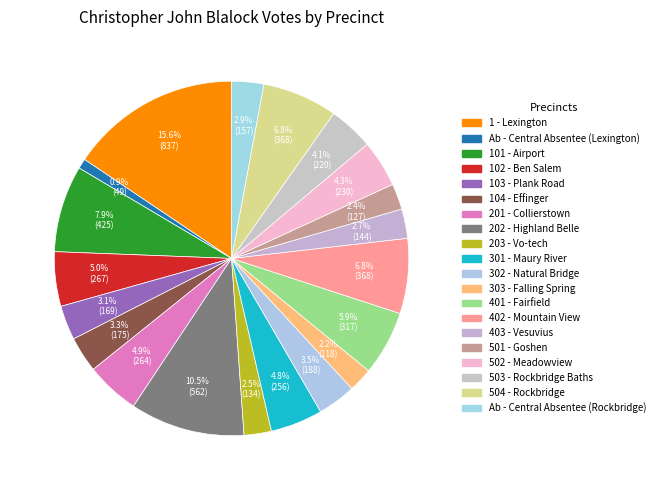

What is the largest slice in the pie chart?

1 - Lexington